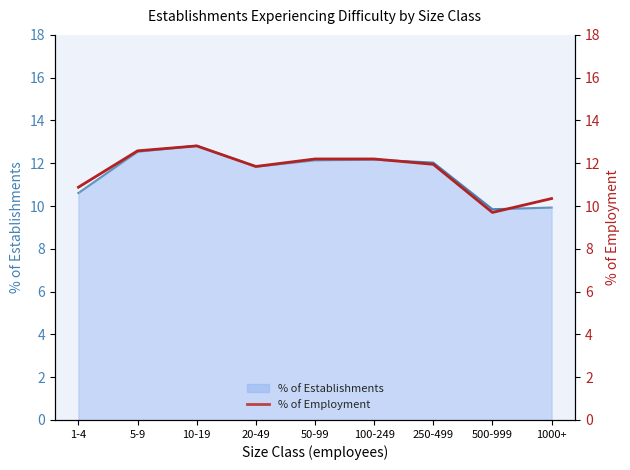

What is the label of the 5th point from the right?

50-99